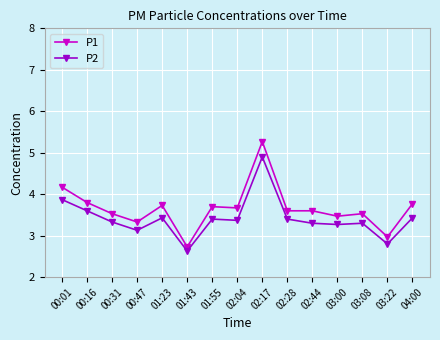

What is the label of the 8th point from the left?

02:04